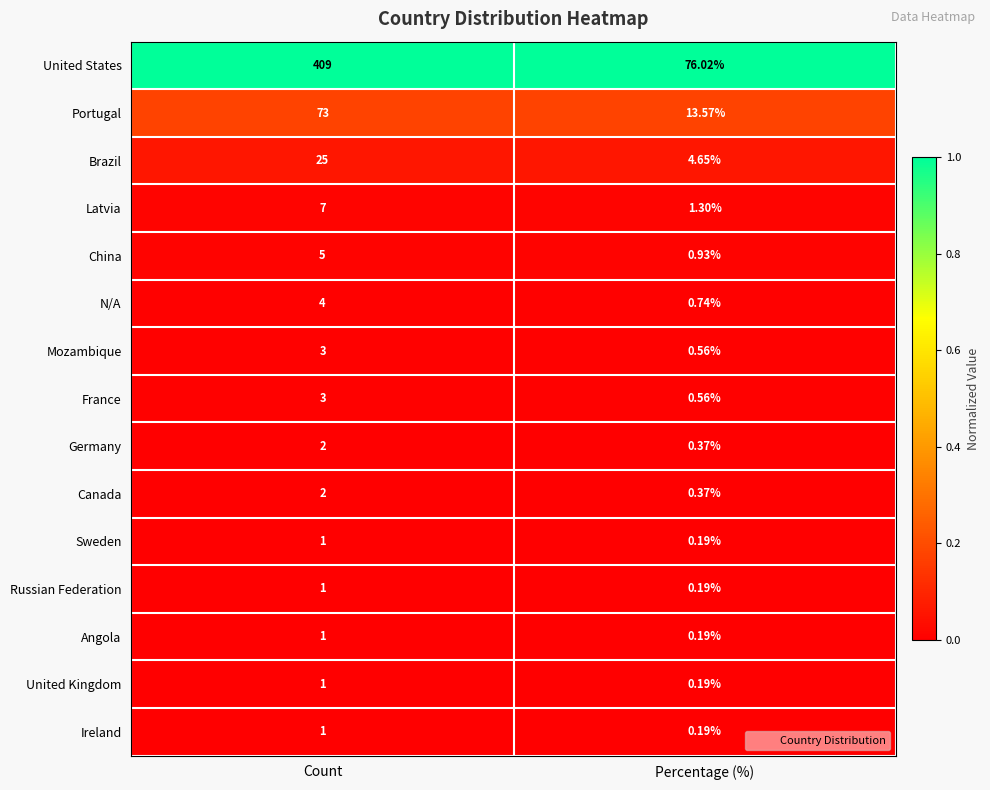

At which label is Russian Federation closest to 0?

Percentage (%)